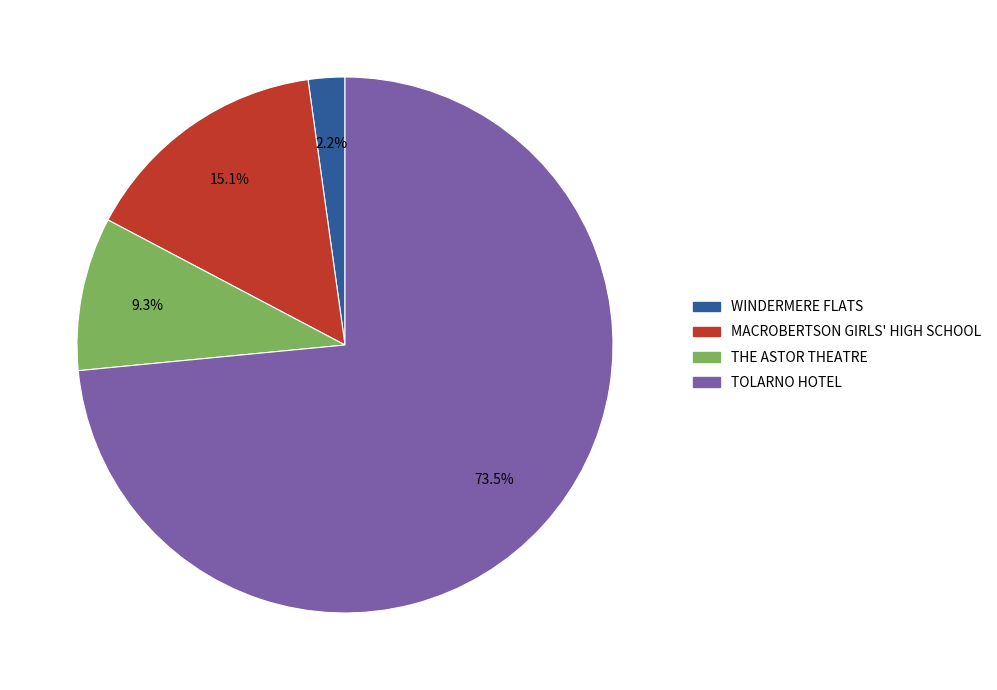

To the nearest percent, what is the average slice percentage?

25%